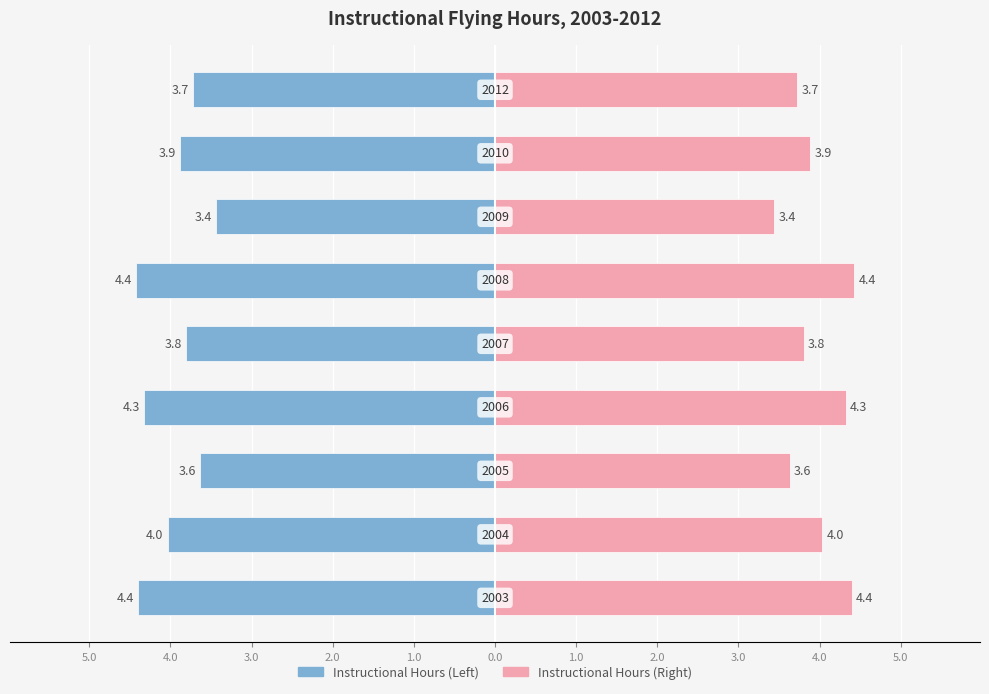

Reading right to left, what are all the values shown in this chart?

3.7	3.9	3.4	4.4	3.8	4.3	3.6	4.0	4.4